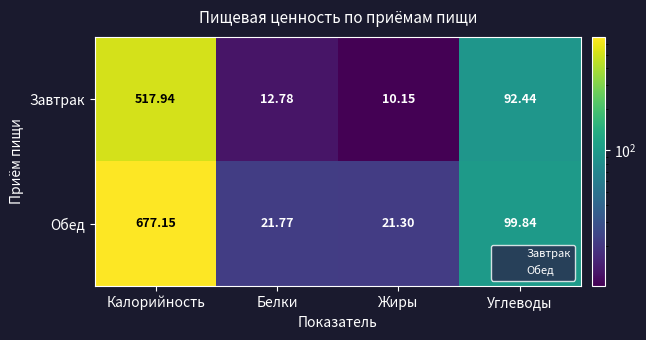

Which category has the lowest value across all series?

Жиры